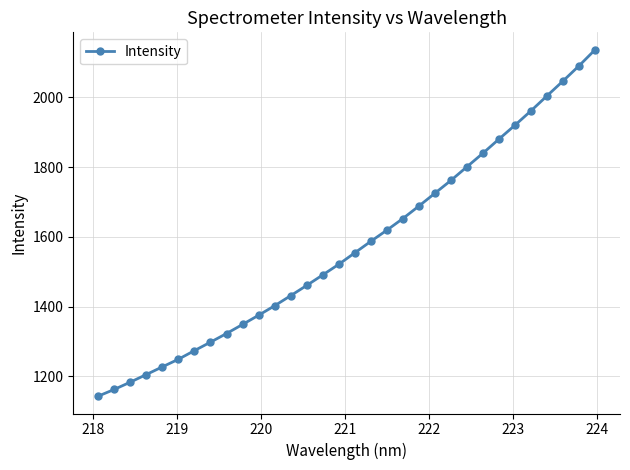

What is the difference between the maximum and second lowest values?

974.0